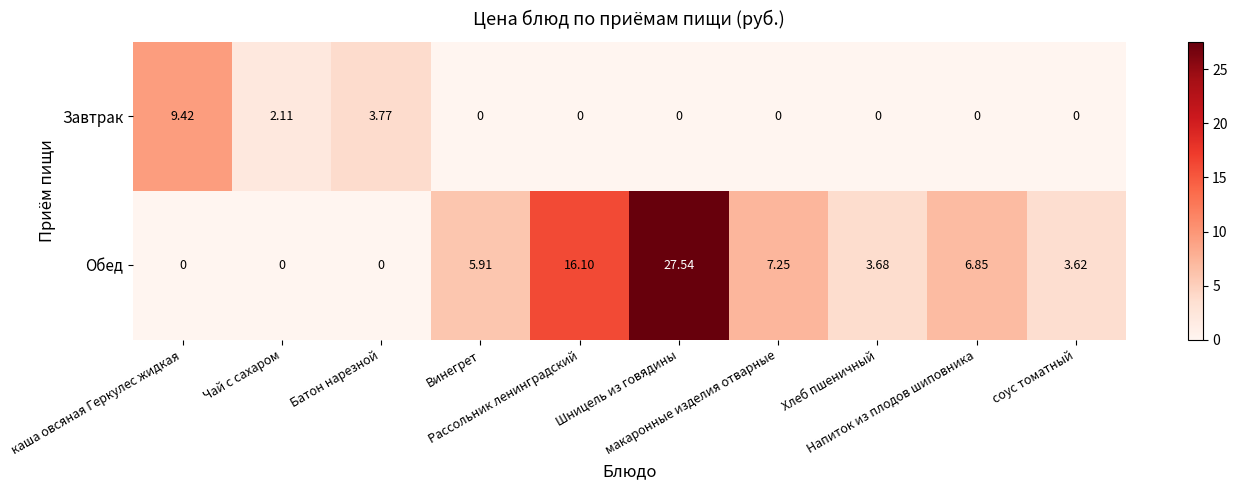

Which series has the widest spread of values?

Обед